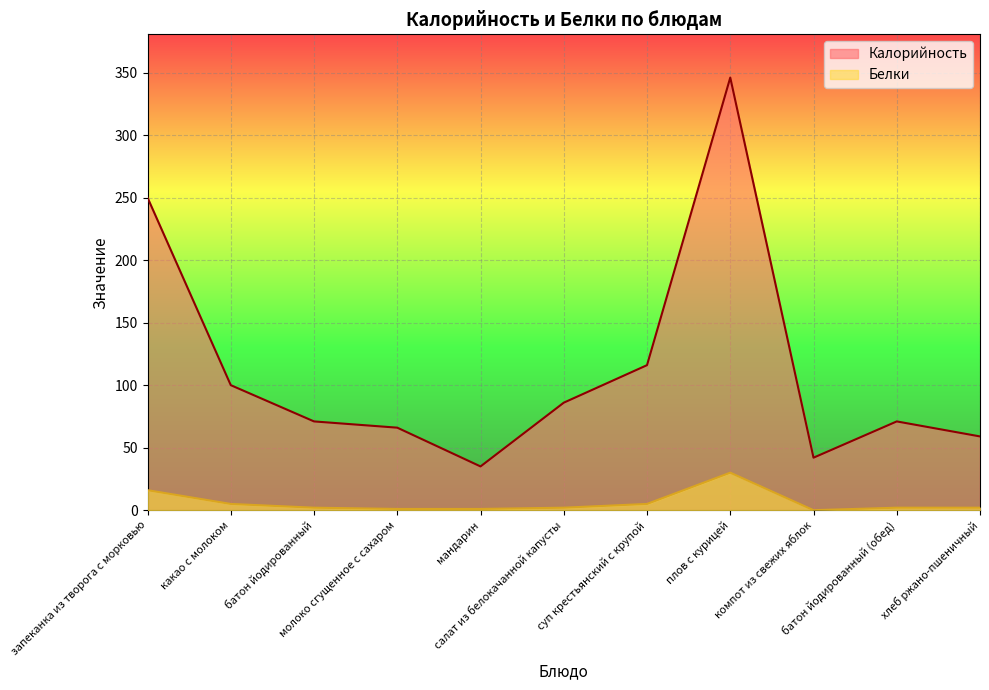

The Белки series shows 52 at плов с курицей. True or false?

False